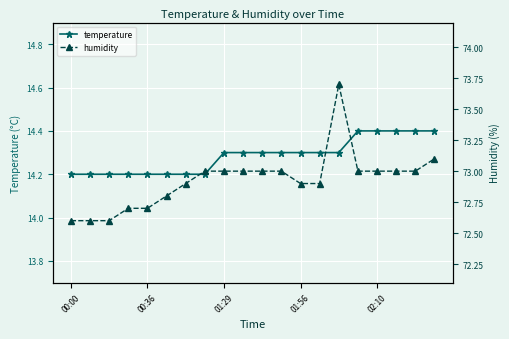

The value of temperature at 02:10 is 5.8. True or false?

False